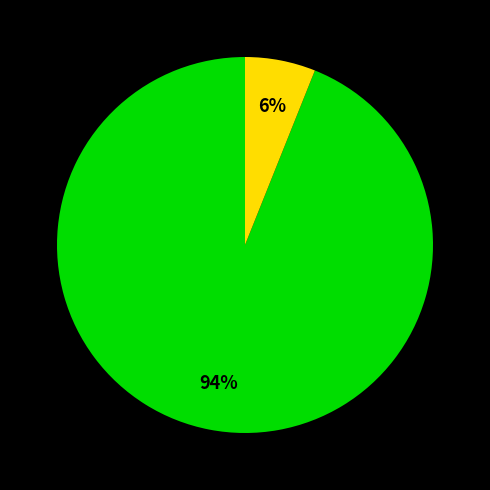

How many slices are in this pie chart?

2